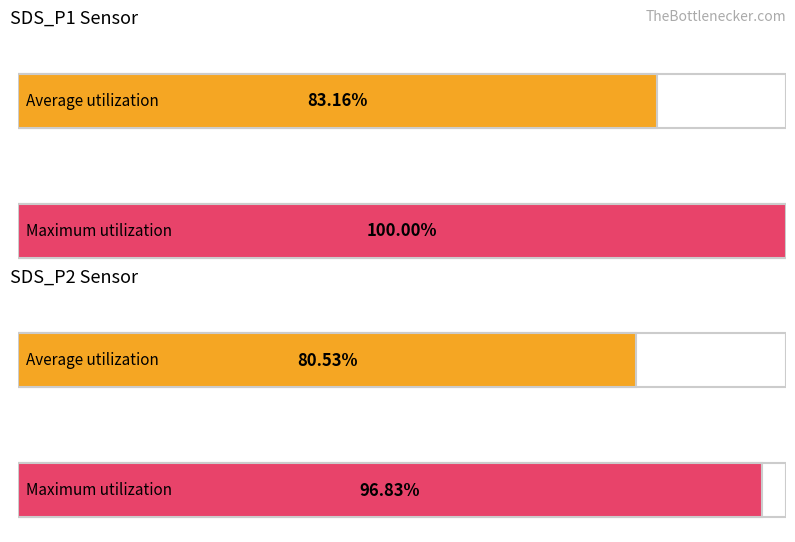

Count the number of data series in this chart.

2